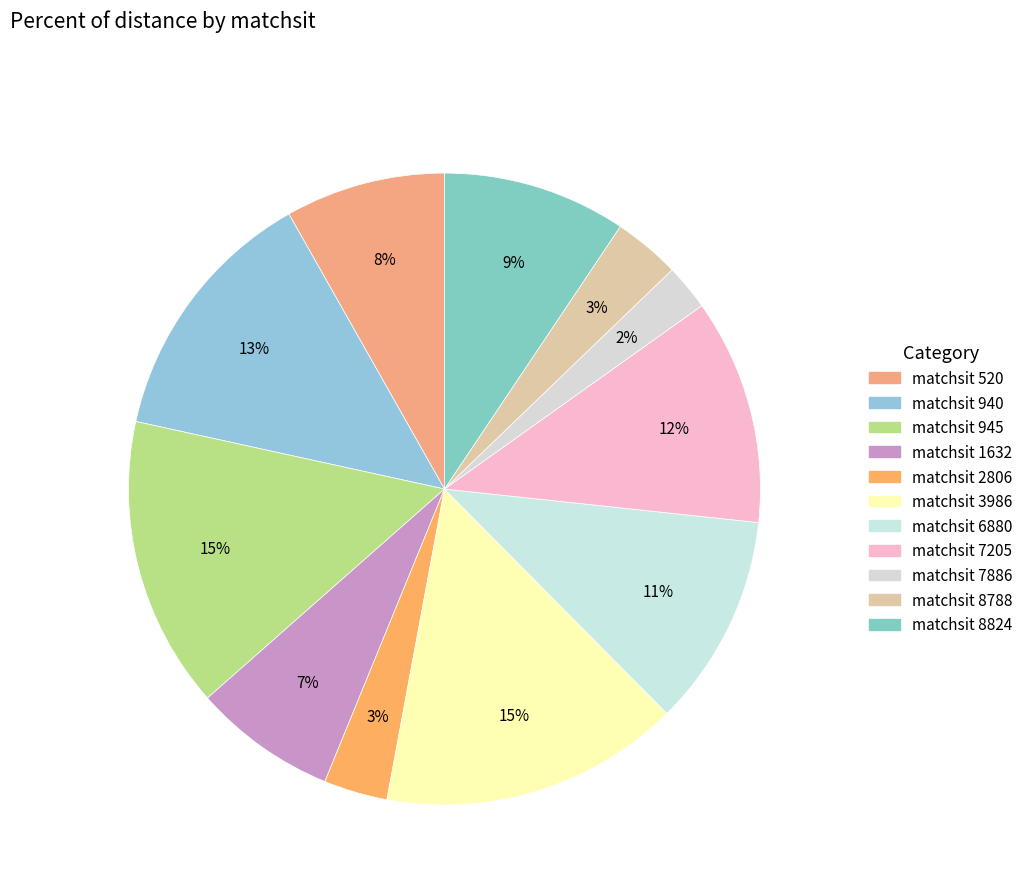

Count the number of slices in the pie.

11